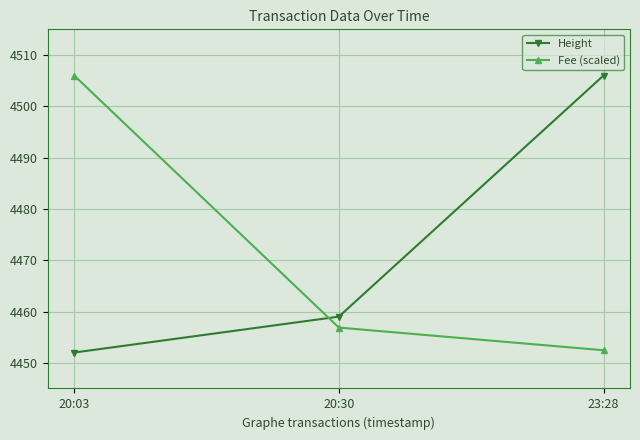

What is the difference between the highest and lowest values at 20:03?

54.0